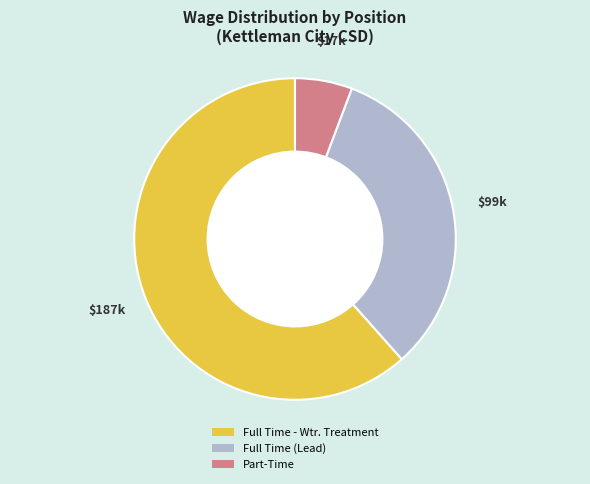

Which category has the biggest portion of the pie?

Full Time - Wtr. Treatment